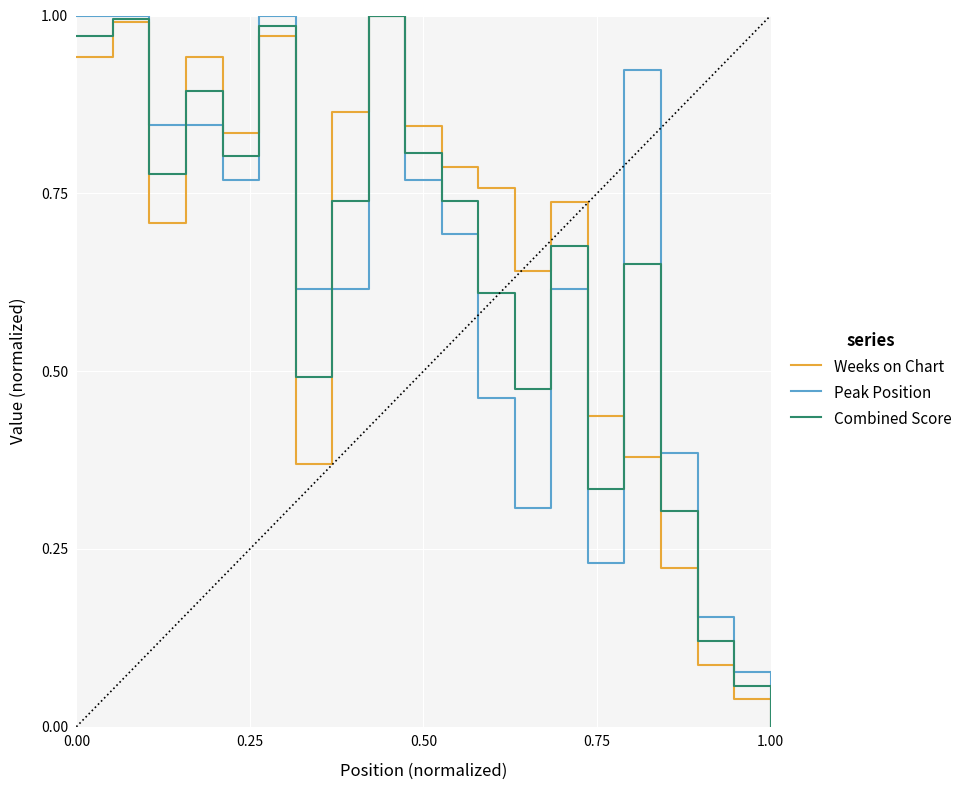

True or false: Combined Score has more than 2 interior local peaks.

True